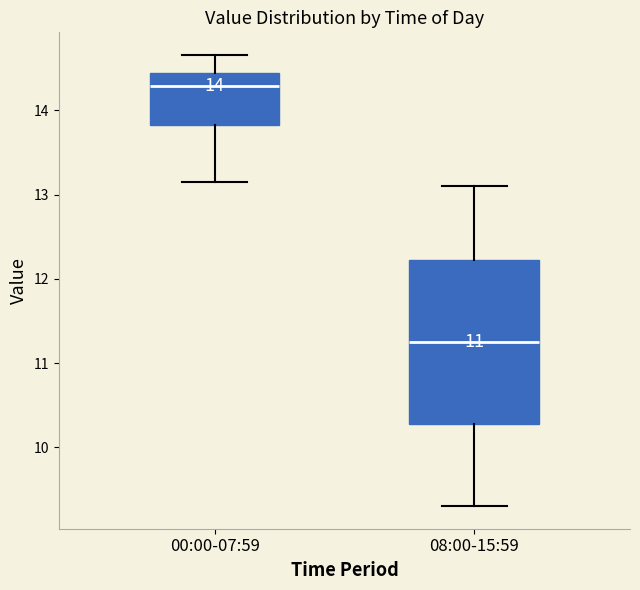

Which box has the lowest median line?

08:00-15:59